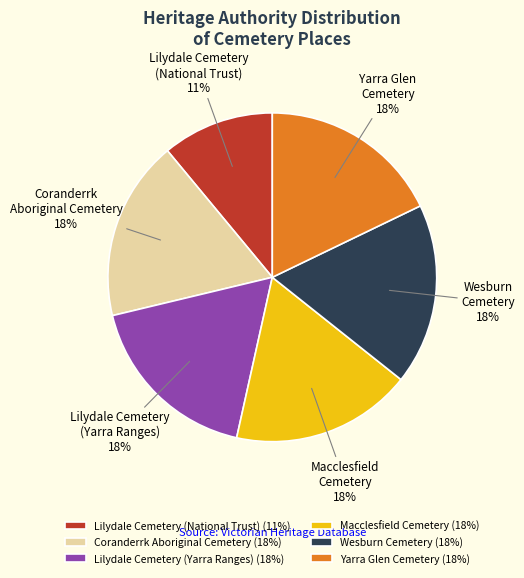

Do Coranderrk Aboriginal Cemetery and Macclesfield Cemetery together represent more than half of the pie?

No